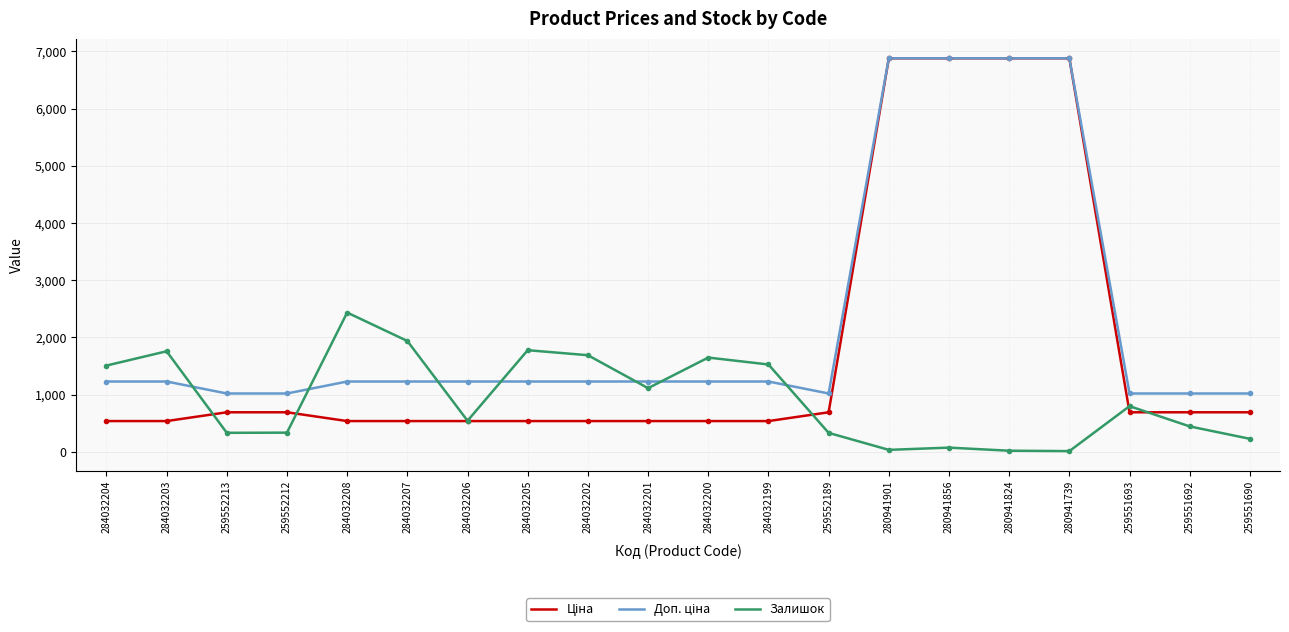

What is the maximum value shown in the chart?

6879.5